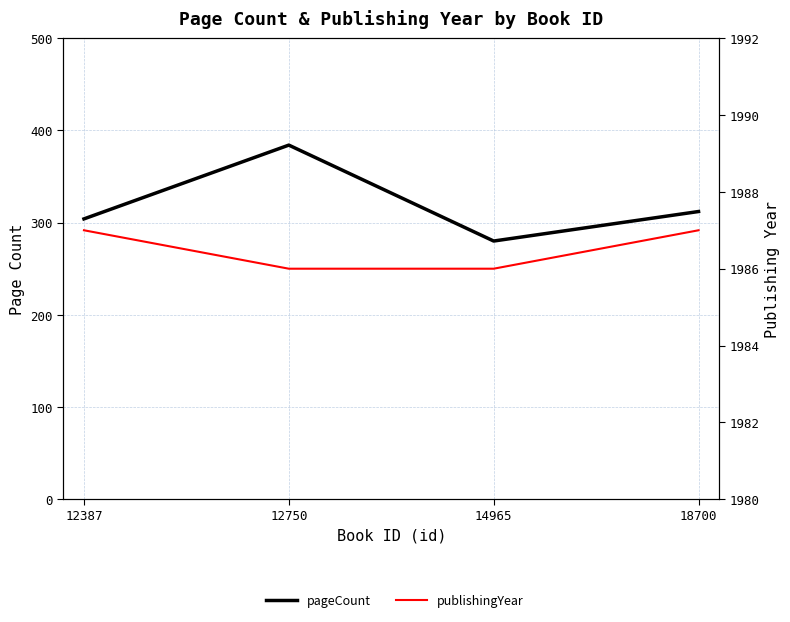

How many values in the pageCount series exceed 312?

1